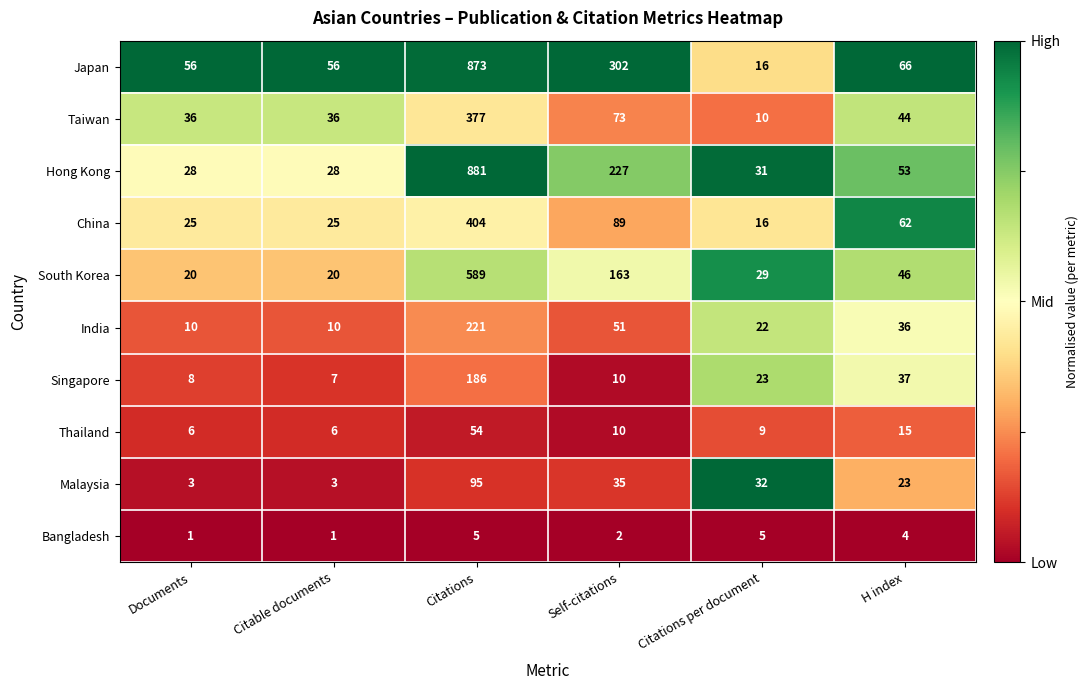

Is it true that Malaysia equals 35 at Self-citations?

True